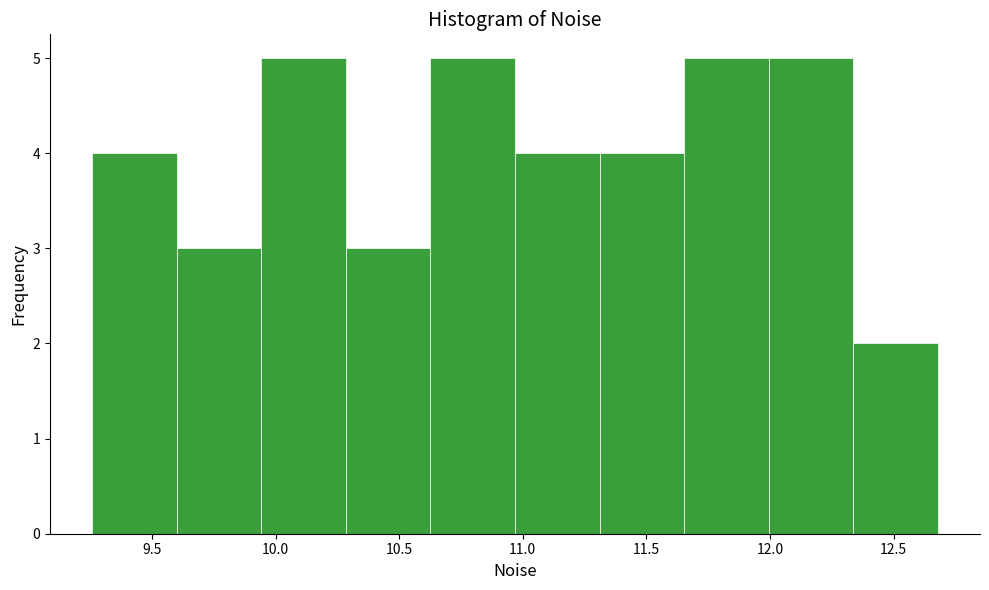

What is the height of the bar covering 10.65 to 10.95 on the x-axis? Neither the bar edges nor the heights are printed on the chart, so give them approximately, as read against the axes.

5